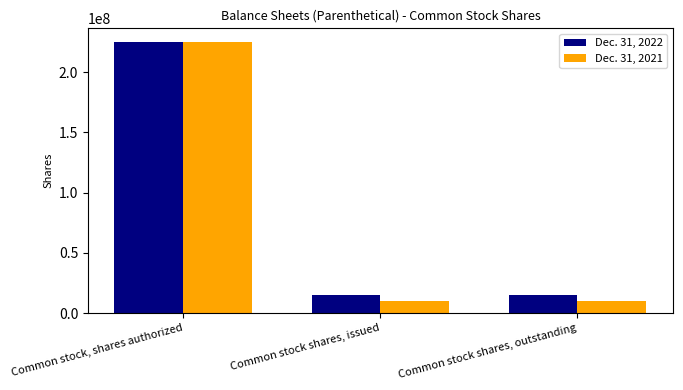

True or false: Dec. 31, 2021 has a value of 9914158 at Common stock shares, outstanding.

True